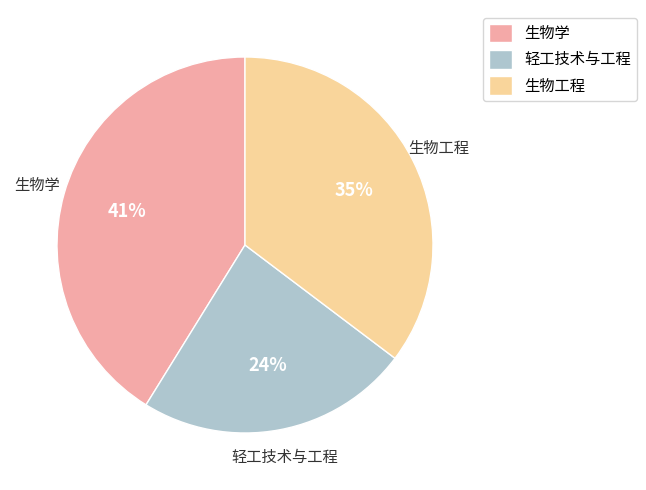

Which slice is the smallest?

轻工技术与工程